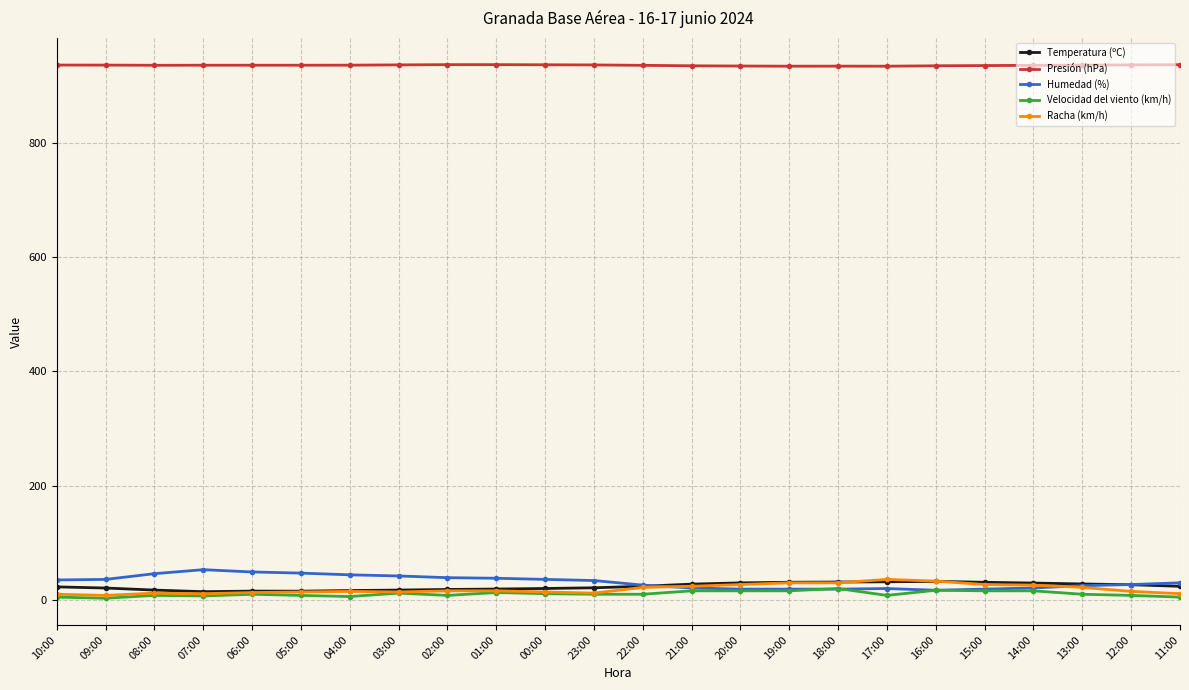

True or false: Temperatura (ºC) and Presión (hPa) intersect in this chart.

False